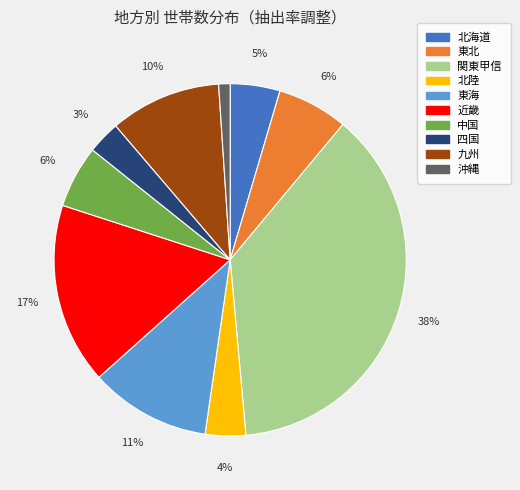

How many segments does this pie chart have?

10